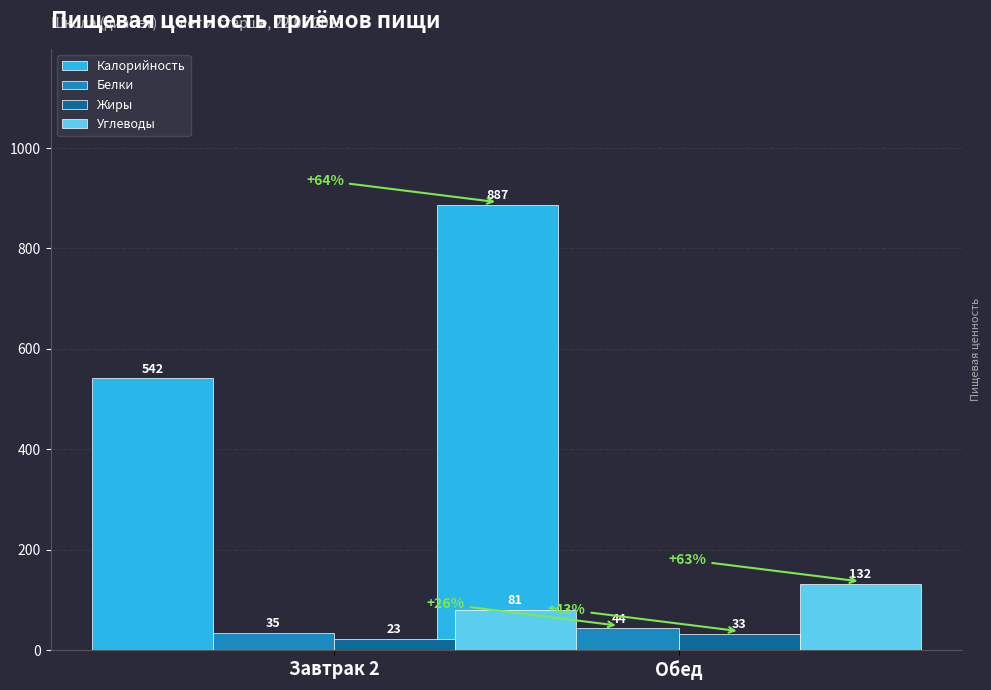

At which label does Белки reach its peak?

Обед